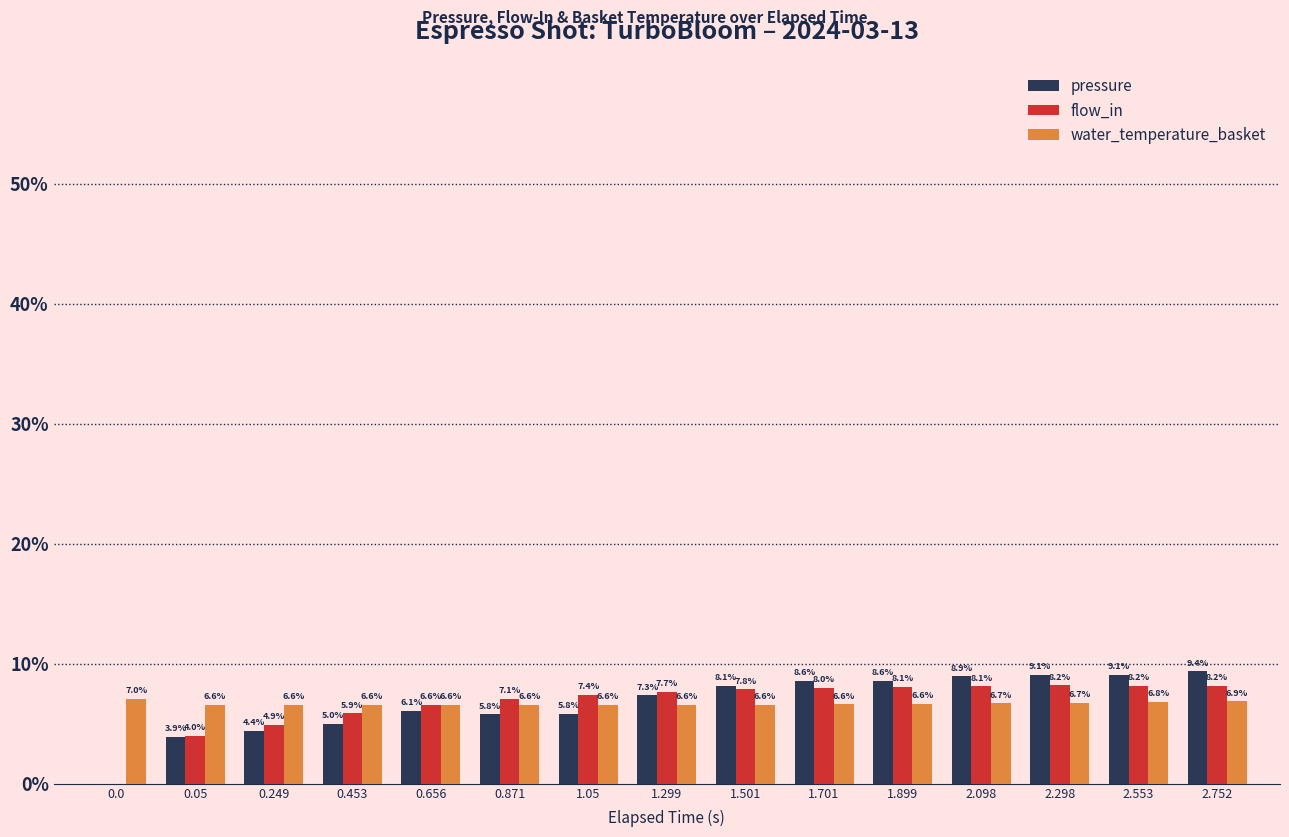

Reading right to left, list all the values displayed in this chart.

pressure: 2.752=9.4	2.553=9.1	2.298=9.1	2.098=8.9	1.899=8.6	1.701=8.6	1.501=8.1	1.299=7.3	1.05=5.8	0.871=5.8	0.656=6.1	0.453=5.0	0.249=4.4	0.05=3.9	0.0=0.0
flow_in: 2.752=8.2	2.553=8.2	2.298=8.2	2.098=8.1	1.899=8.1	1.701=8.0	1.501=7.8	1.299=7.7	1.05=7.4	0.871=7.1	0.656=6.6	0.453=5.9	0.249=4.9	0.05=4.0	0.0=0.0
water_temperature_basket: 2.752=6.9	2.553=6.8	2.298=6.7	2.098=6.7	1.899=6.6	1.701=6.6	1.501=6.6	1.299=6.6	1.05=6.6	0.871=6.6	0.656=6.6	0.453=6.6	0.249=6.6	0.05=6.6	0.0=7.0